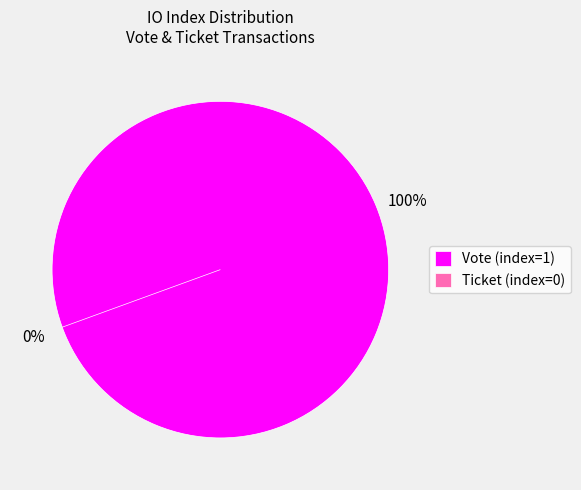

To the nearest percent, what is the combined percentage of Vote (io_index=1) and Ticket (io_index=0)?

100%